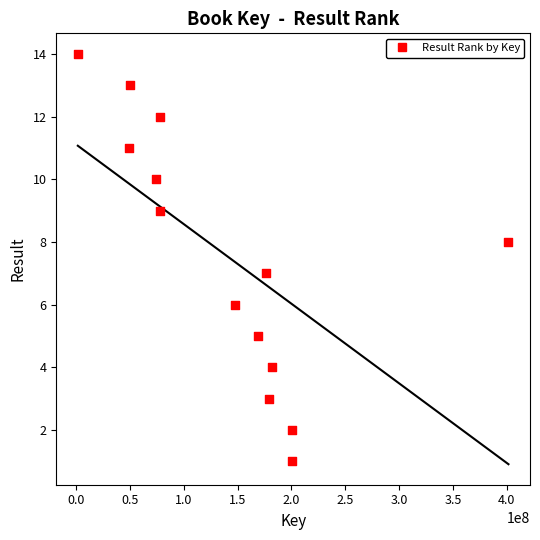

What is the range of Y values (max minus min)?

13